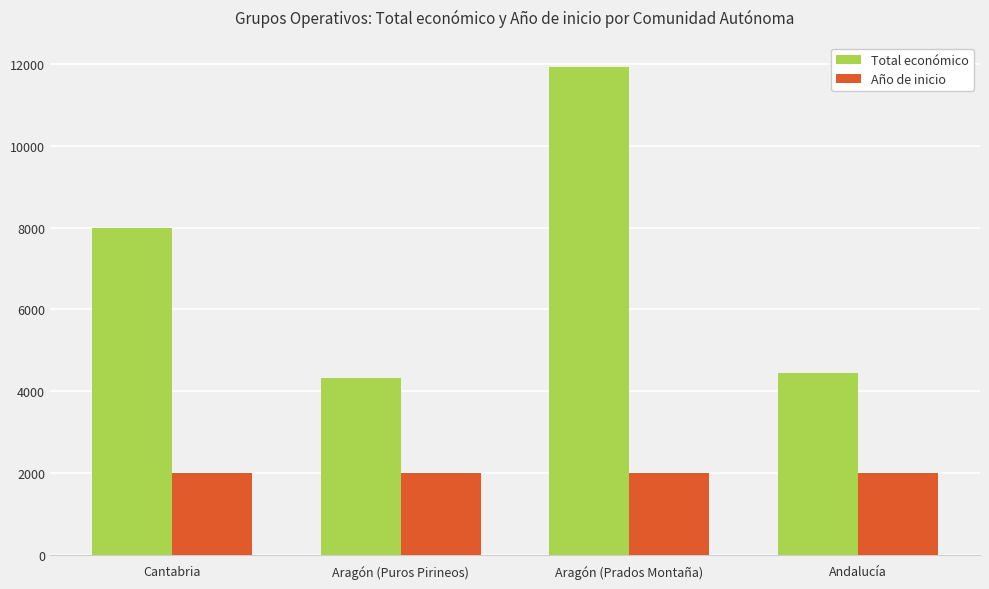

What is the difference between the Total económico values at Aragón (Puros Pirineos) and Cantabria?

3660